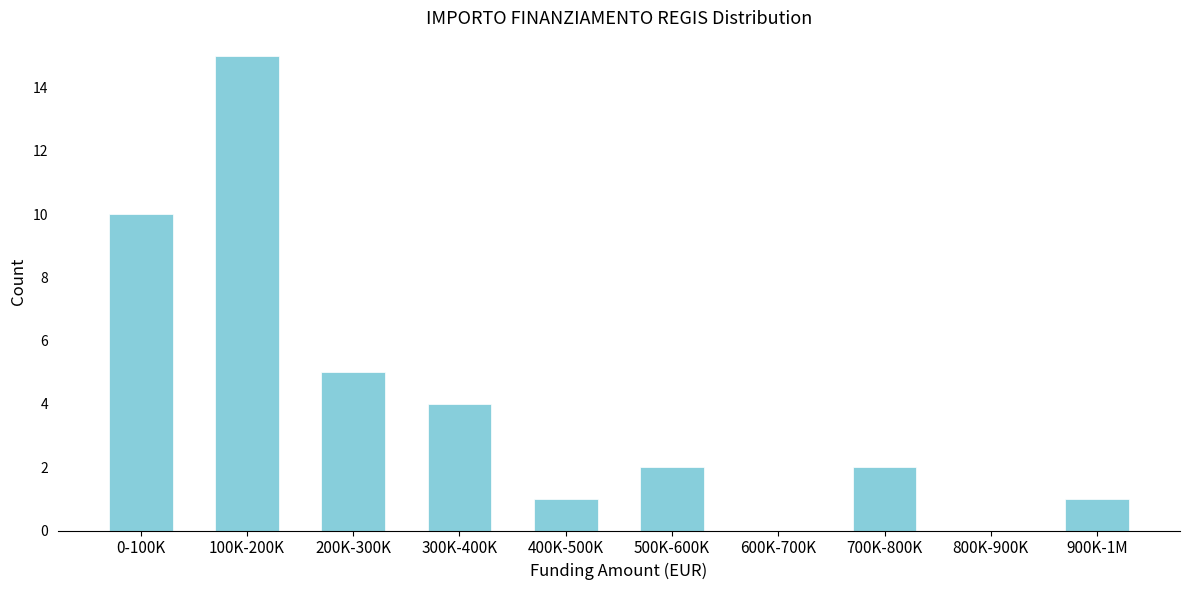

Reading right to left, list all the values displayed in this chart.

900K-1M=1	800K-900K=0	700K-800K=2	600K-700K=0	500K-600K=2	400K-500K=1	300K-400K=4	200K-300K=5	100K-200K=15	0-100K=10